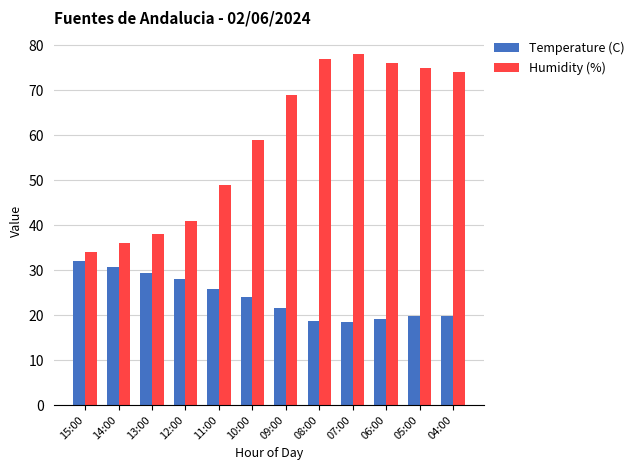

Is the value of Humidity (%) at 05:00 greater than the value of Temperature (C) at 06:00?

Yes